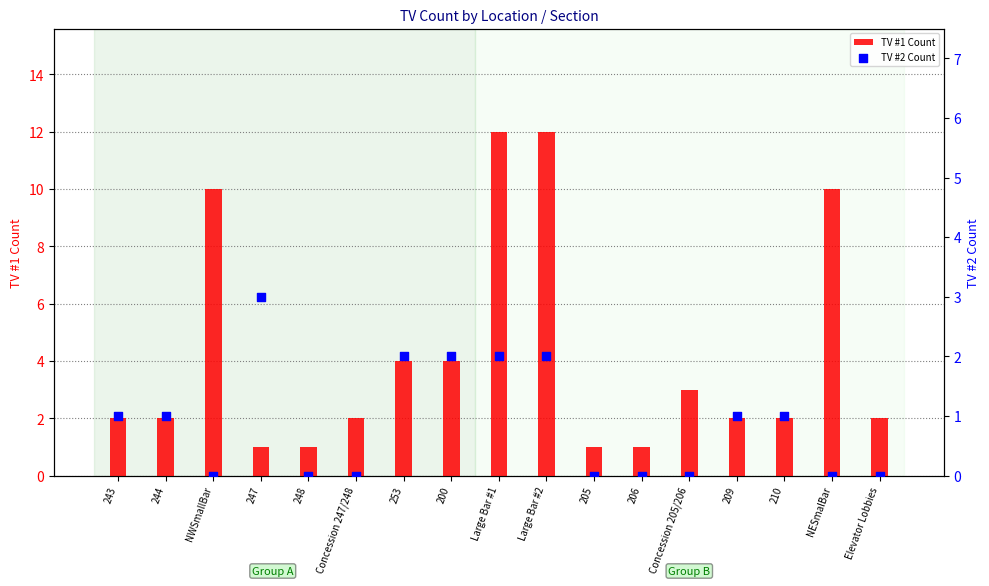

At how many categories does at least one series exceed 9?

4